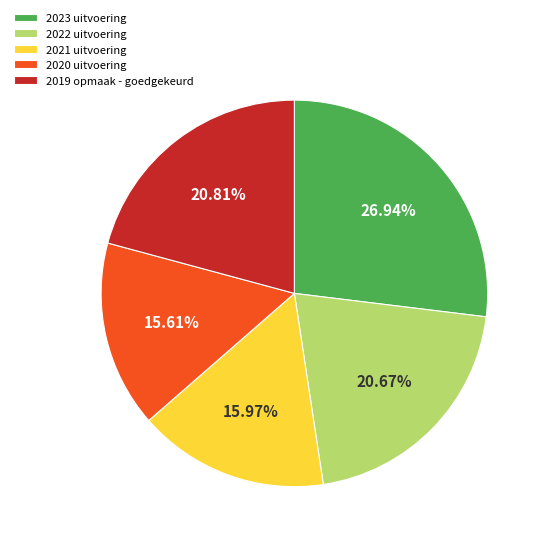

What percentage do 2020 uitvoering and 2019 opmaak - goedgekeurd together represent?

36.4%